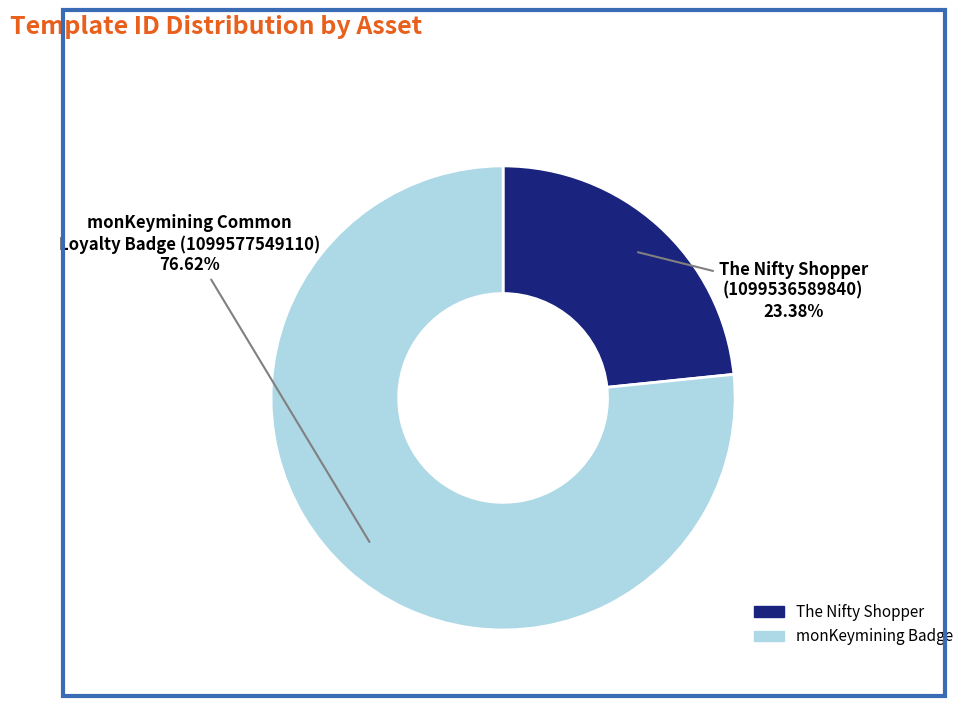

Does any single category account for the majority?

Yes